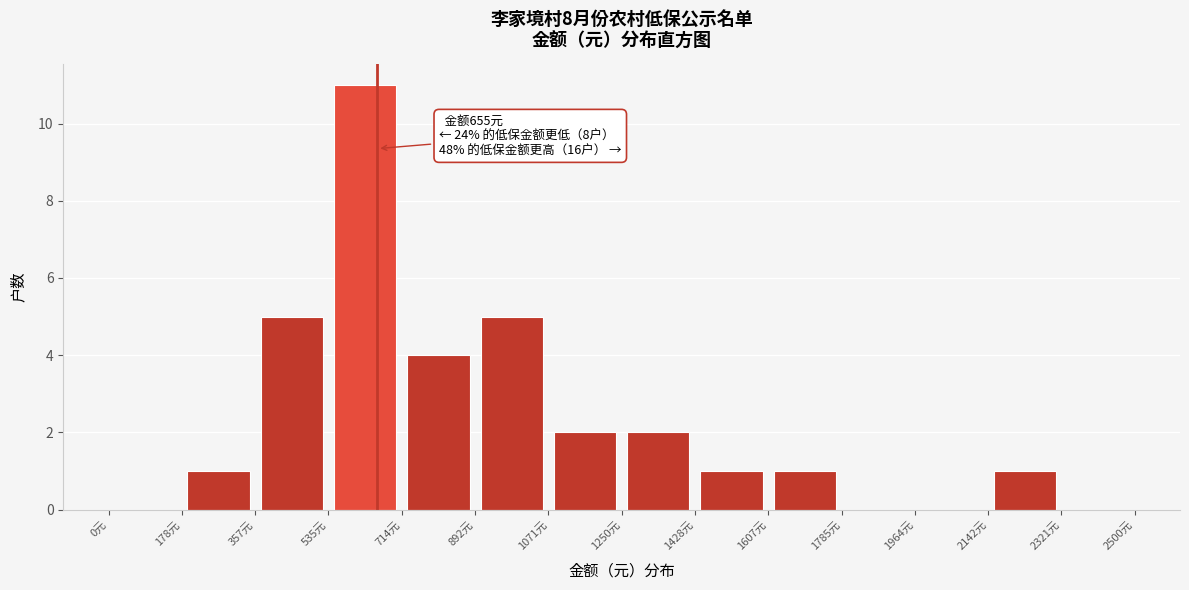

Over which range of the x-axis is the bar tallest?

540 to 720